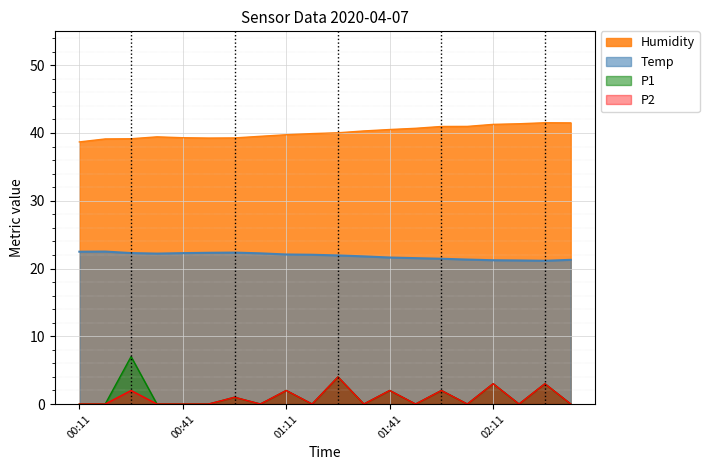

Is the value of Humidity at 01:11 greater than the value of Temp at 01:41?

Yes